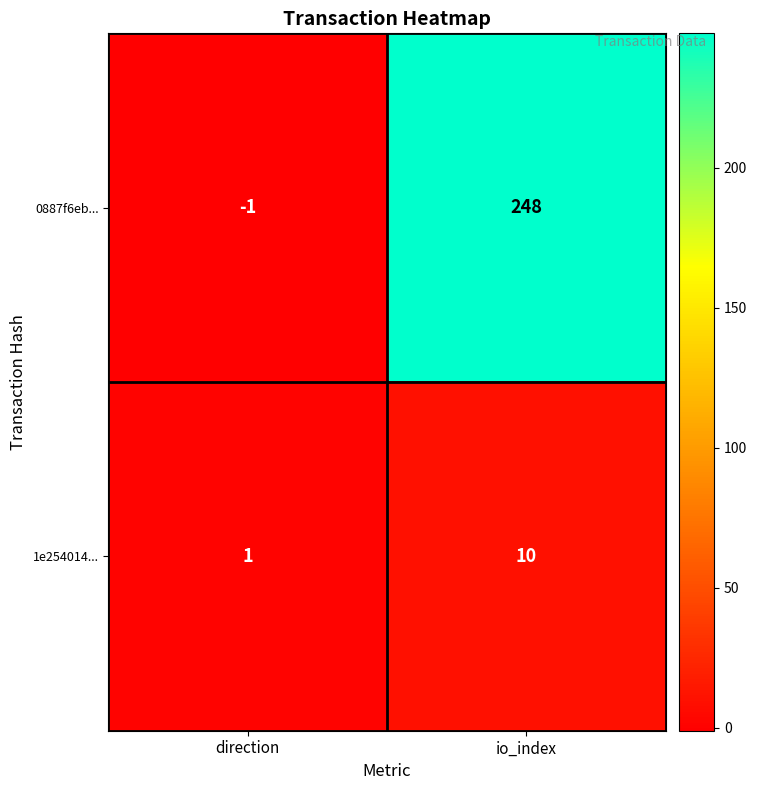

List the series in order of their overall mean, lowest first.

1e254014..., 0887f6eb...